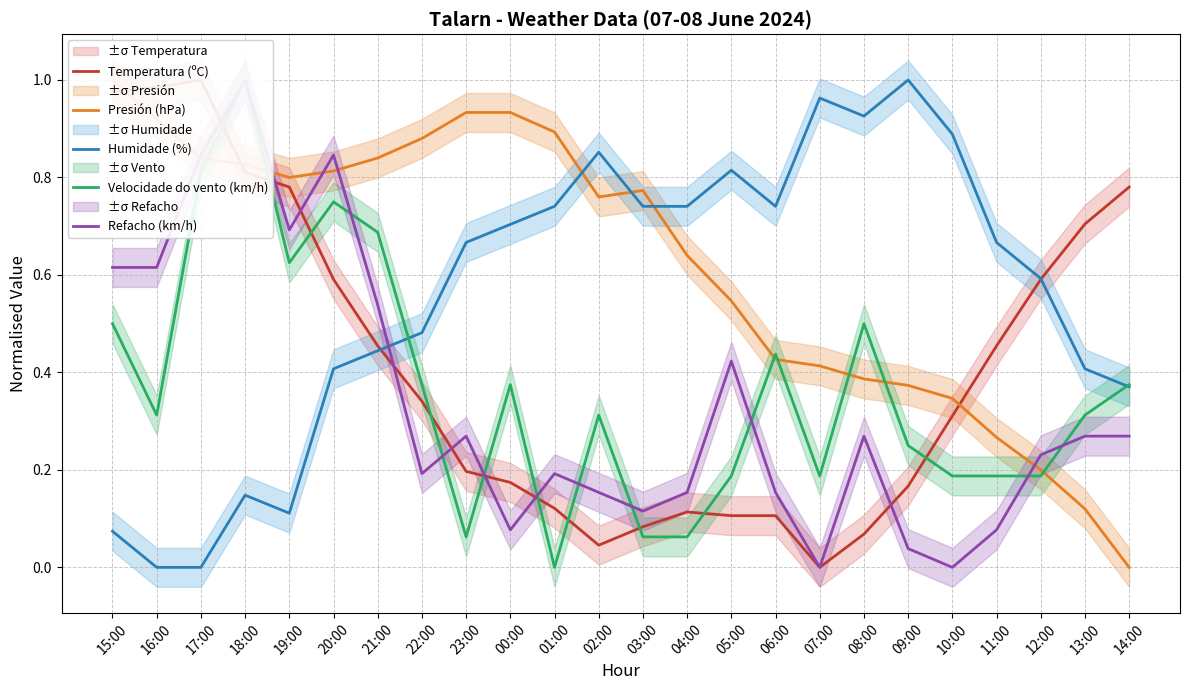

What is the difference between the maximum and minimum values in the Velocidade do vento (km/h) series?

1.0